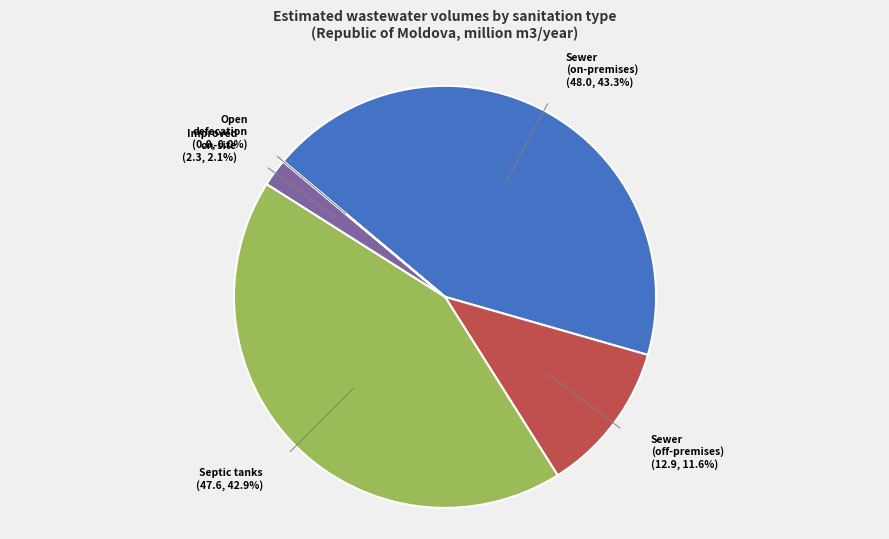

Does any single category account for the majority?

No